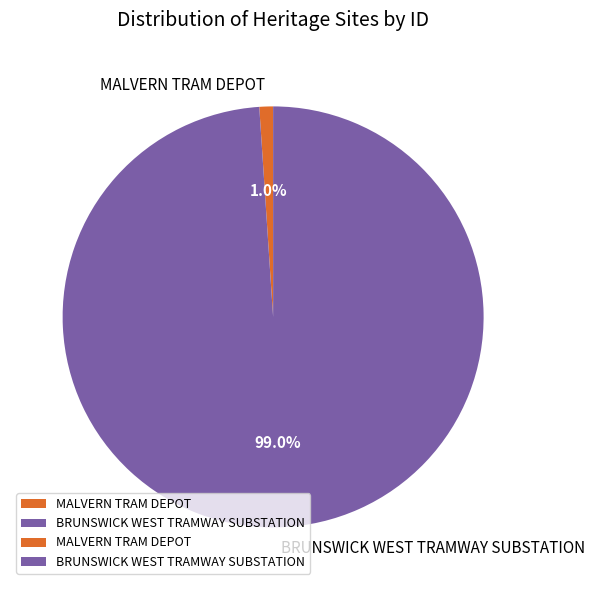

To the nearest percent, what portion does MALVERN TRAM DEPOT represent?

1%